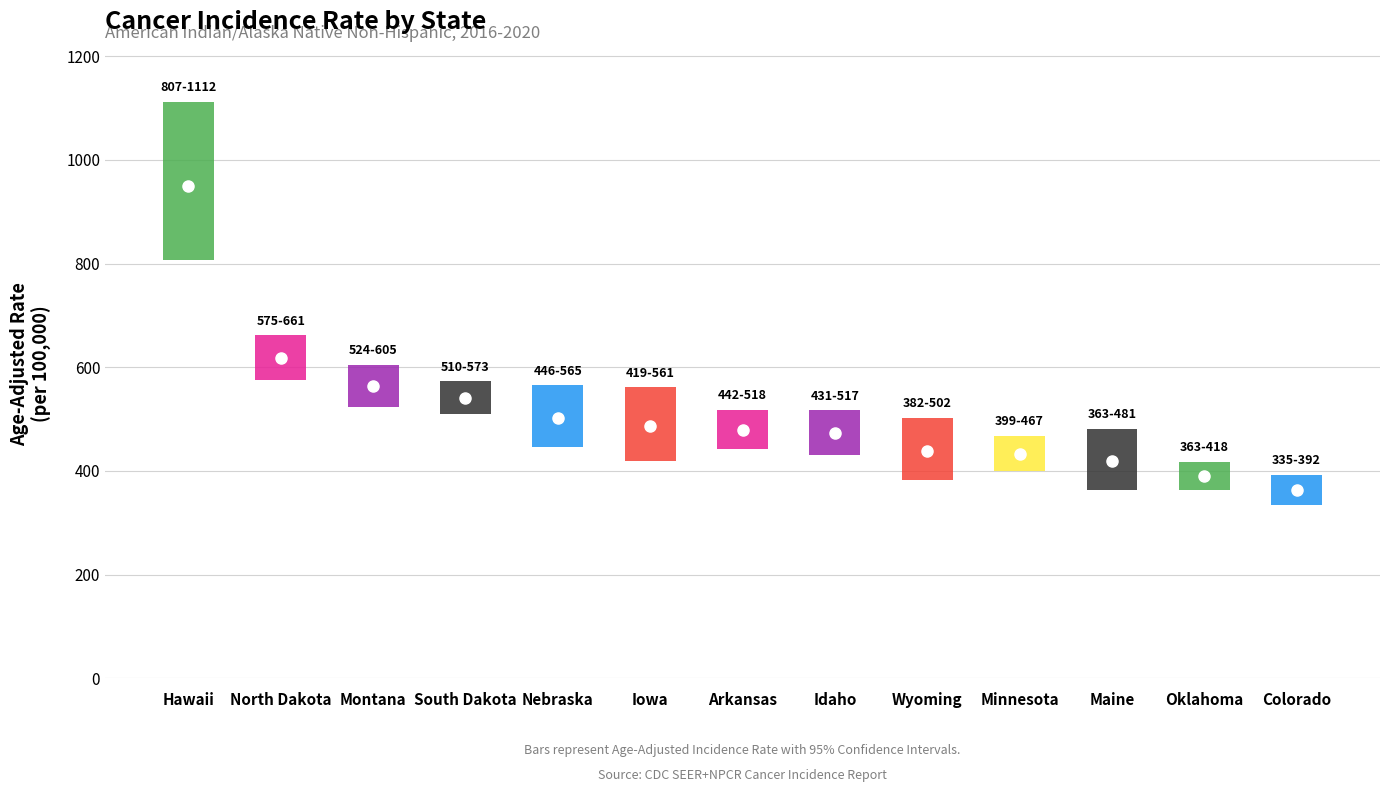

What is the greatest value displayed?

950.0